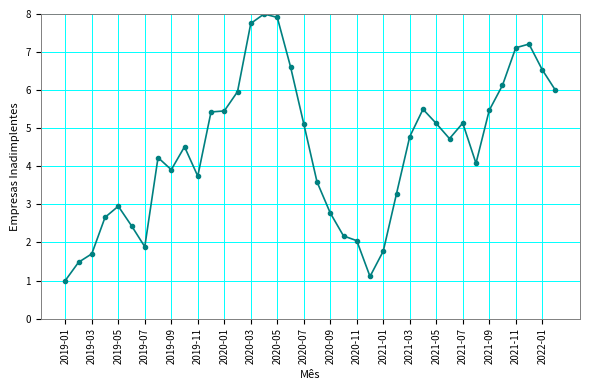

Count the number of categories in the chart.

38